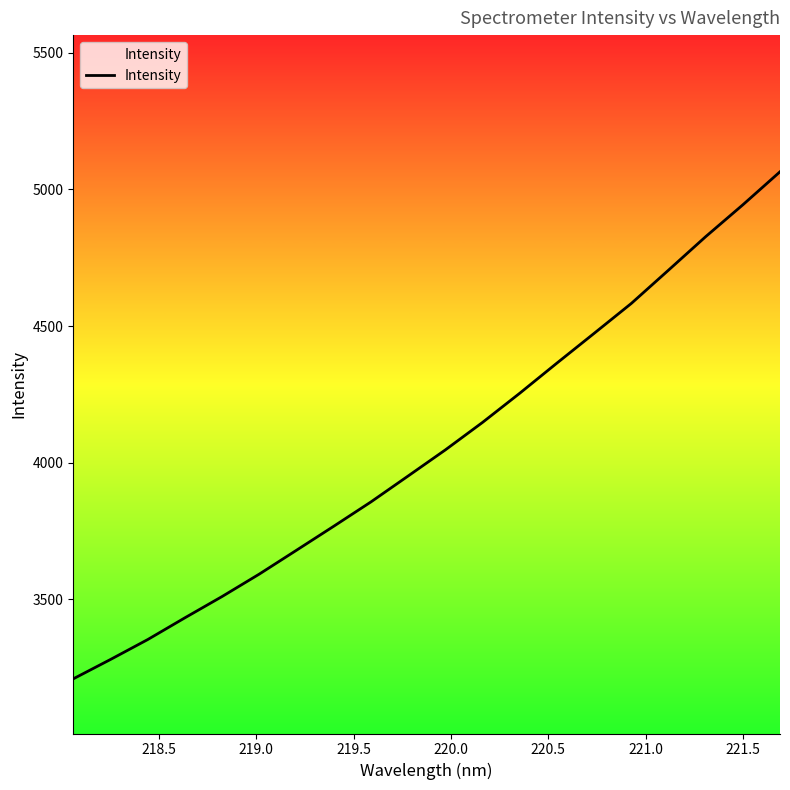

How many lines are shown in the chart?

1